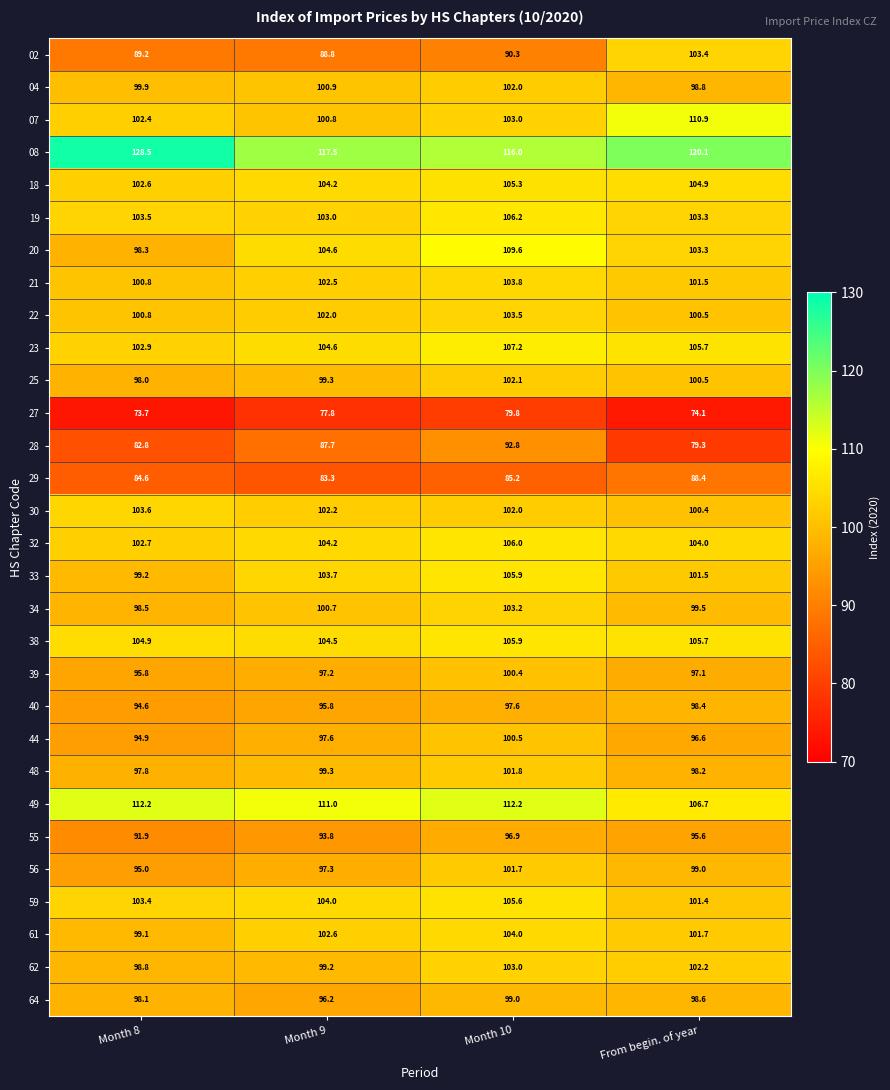

At how many categories does at least one series exceed 74?

4